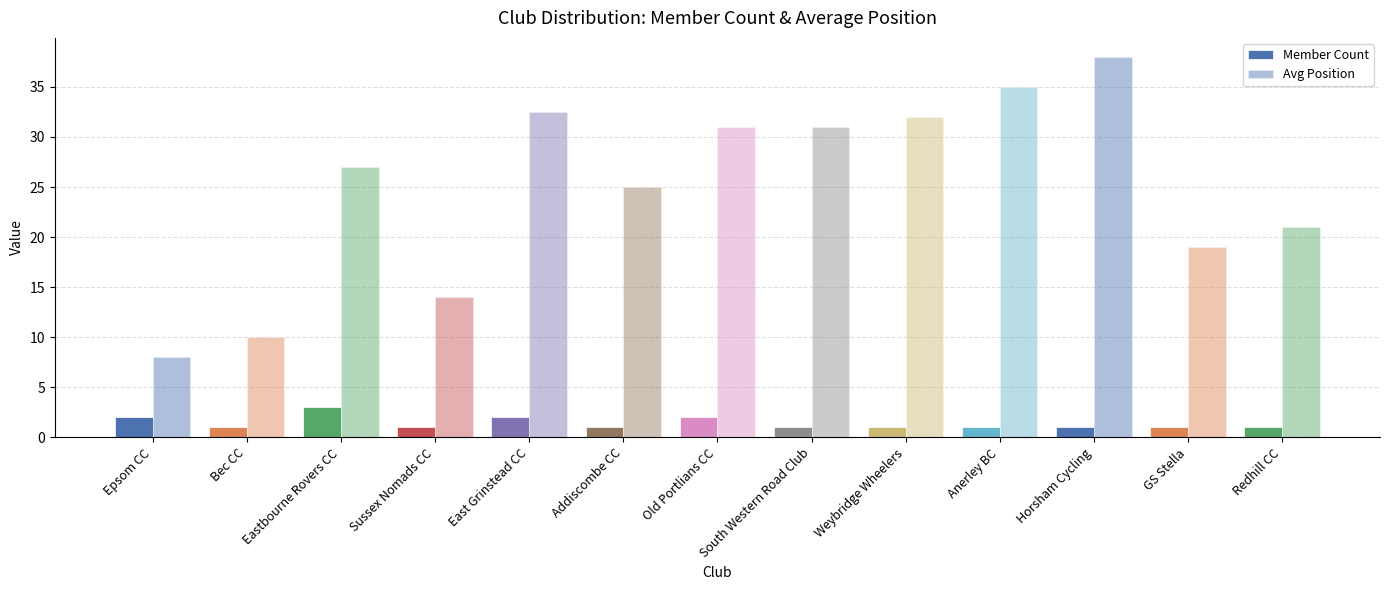

What is the sum of the Member Count values at Epsom CC and Old Portlians CC?

4.0